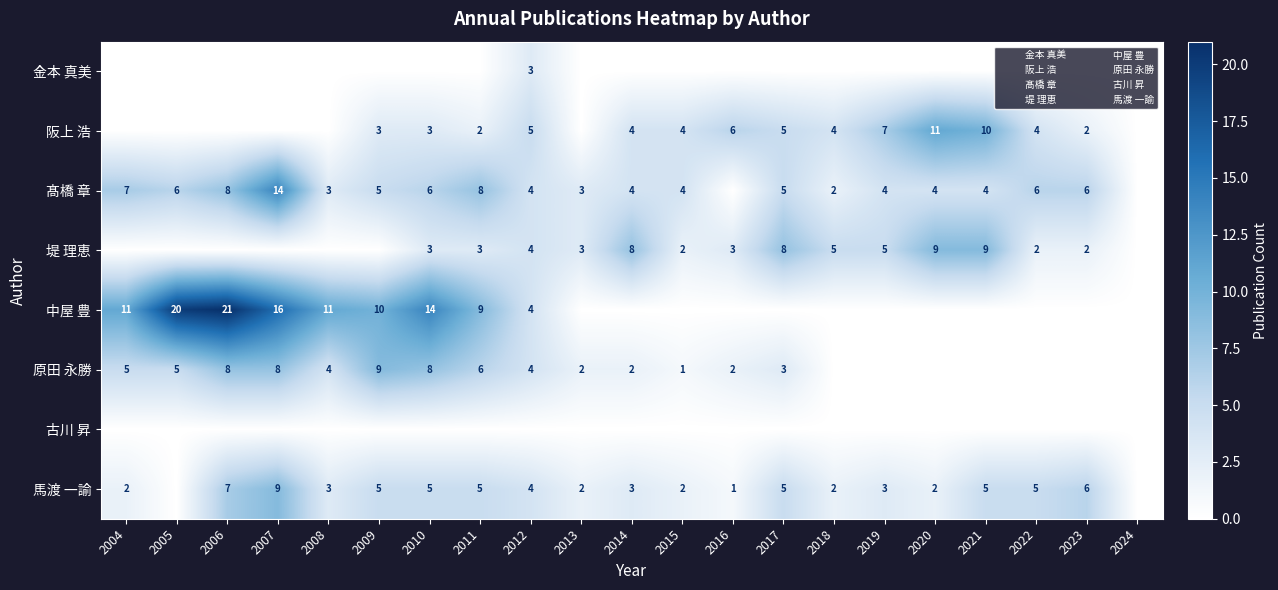

Which series has the largest total across all categories?

中屋 豊